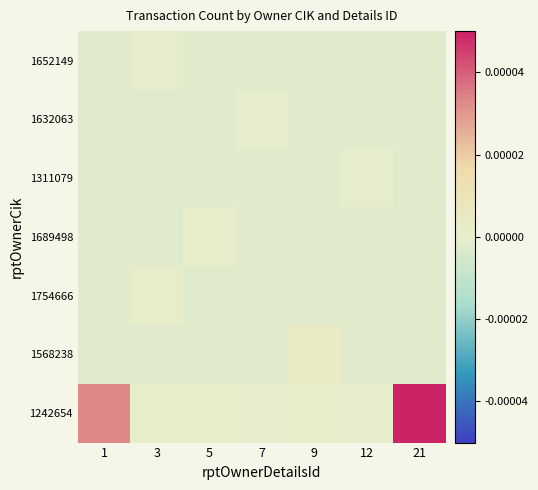

Between 5 and 12, which series saw the biggest shift?

1689498